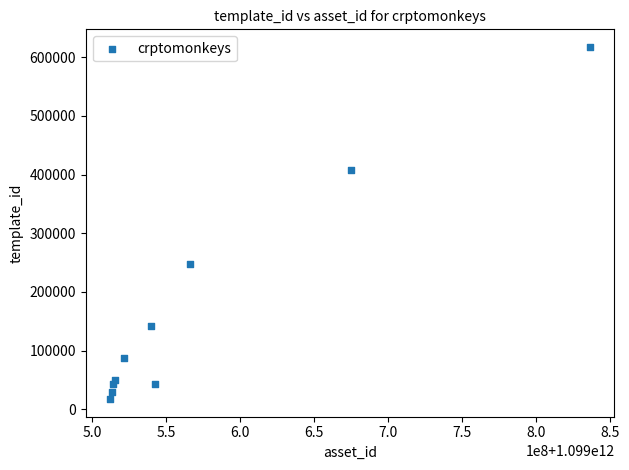

What is the average X value?

1099573630804